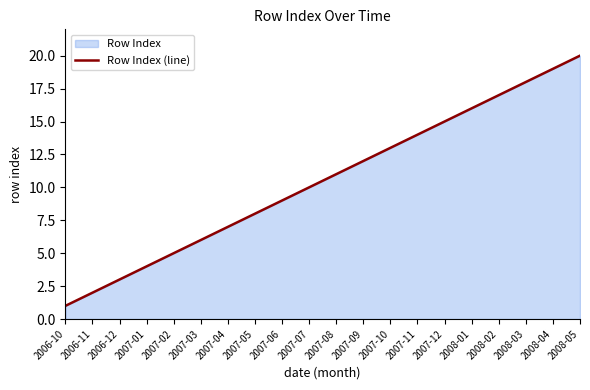

Rank the categories by value from lowest to highest.

2006-10, 2006-11, 2006-12, 2007-01, 2007-02, 2007-03, 2007-04, 2007-05, 2007-06, 2007-07, 2007-08, 2007-09, 2007-10, 2007-11, 2007-12, 2008-01, 2008-02, 2008-03, 2008-04, 2008-05